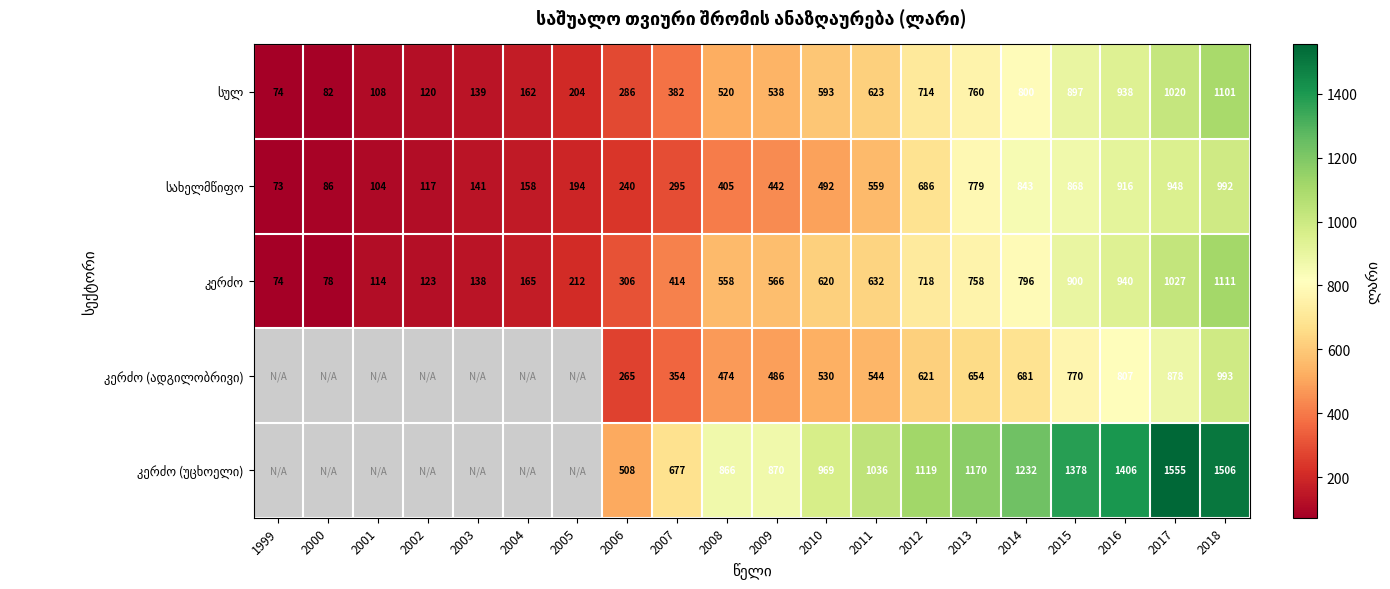

What is the total value across all series at 2009?

2902.0